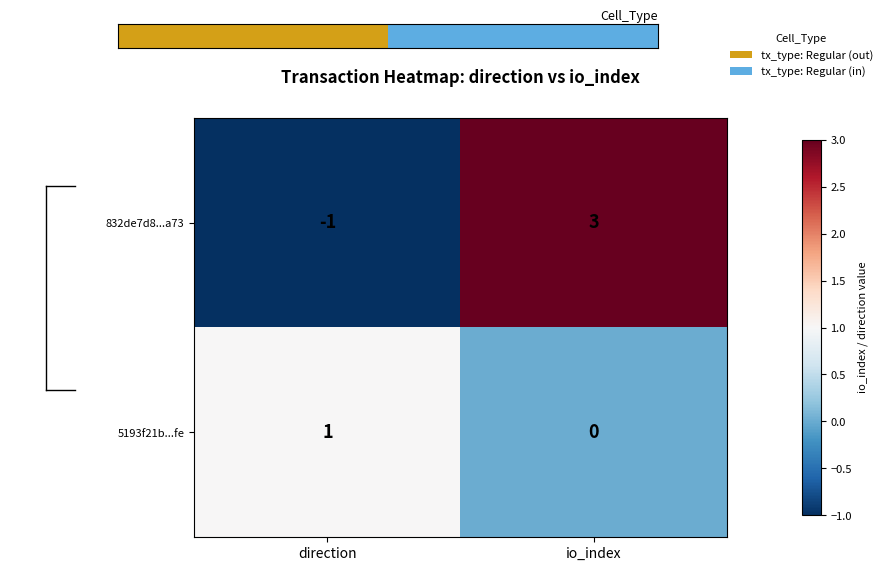

Which category has the lowest value across all series?

direction